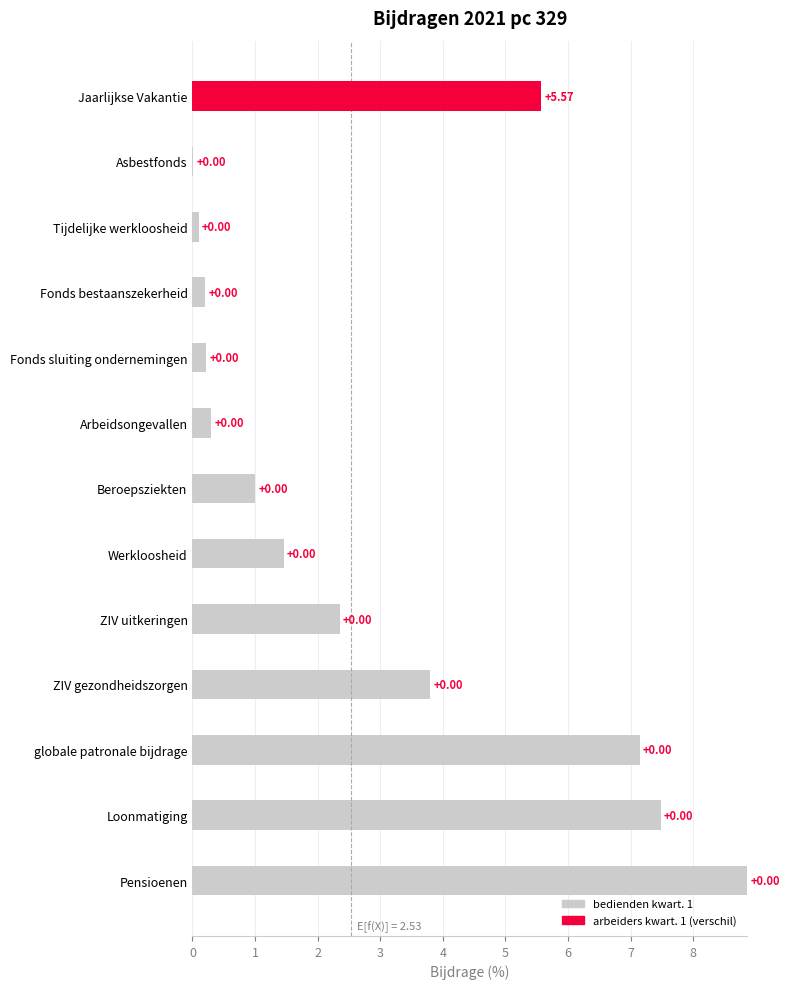

What is the sum of the bedienden kwart. 1 values at Arbeidsongevallen and globale patronale bijdrage?

7.5